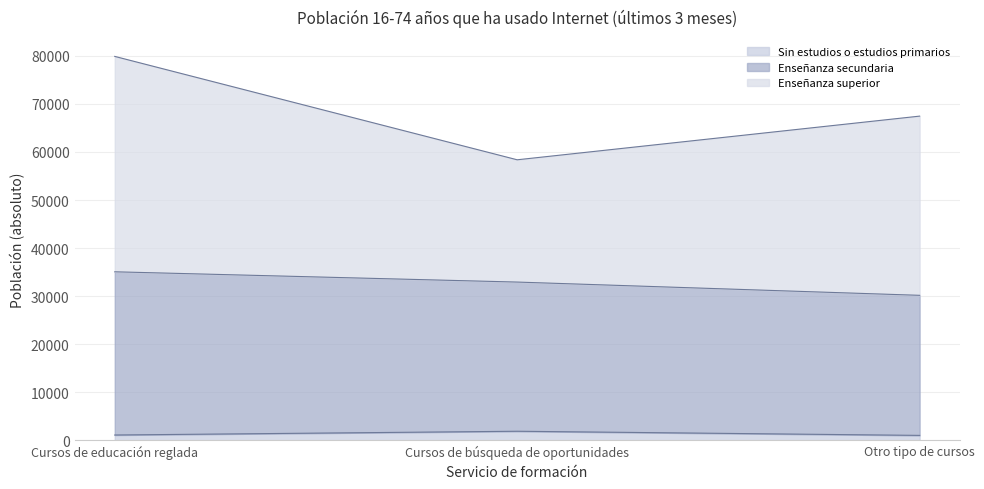

At which category is the sum across all series the highest?

Cursos de educación reglada